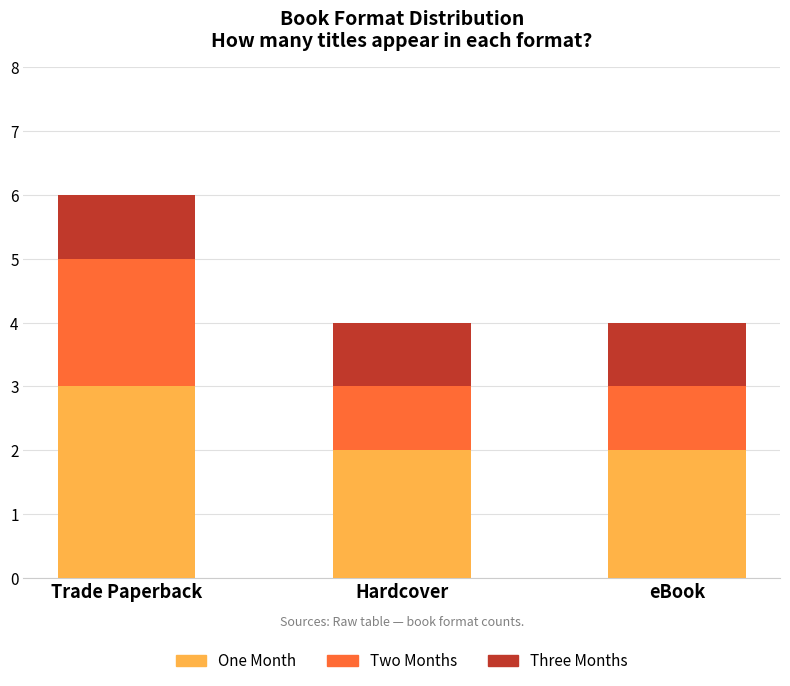

What are all the series names shown in the legend?

One Month, Two Months, Three Months